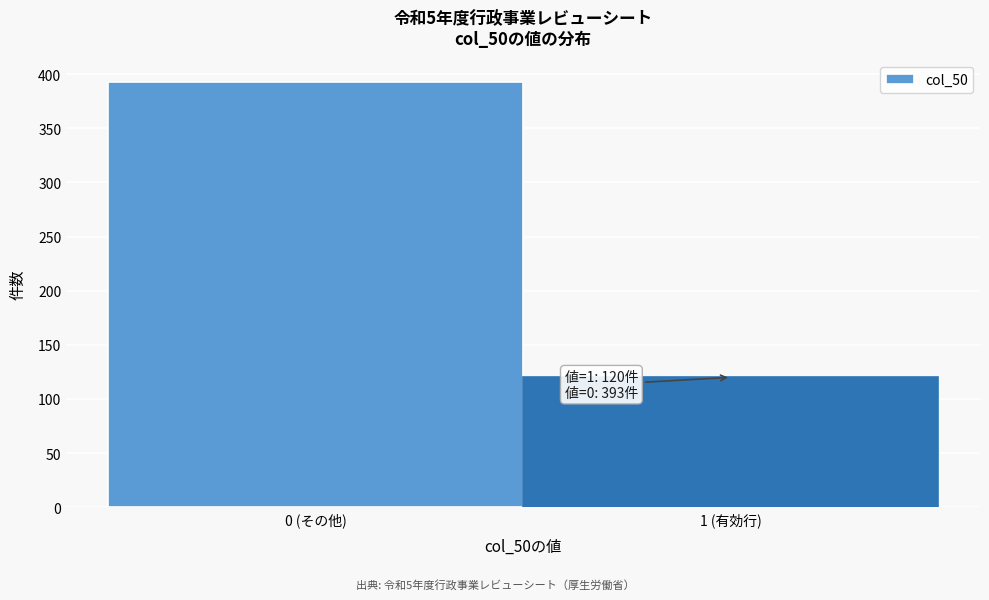

Reading left to right, transcribe all the data shown in this chart.

393	120